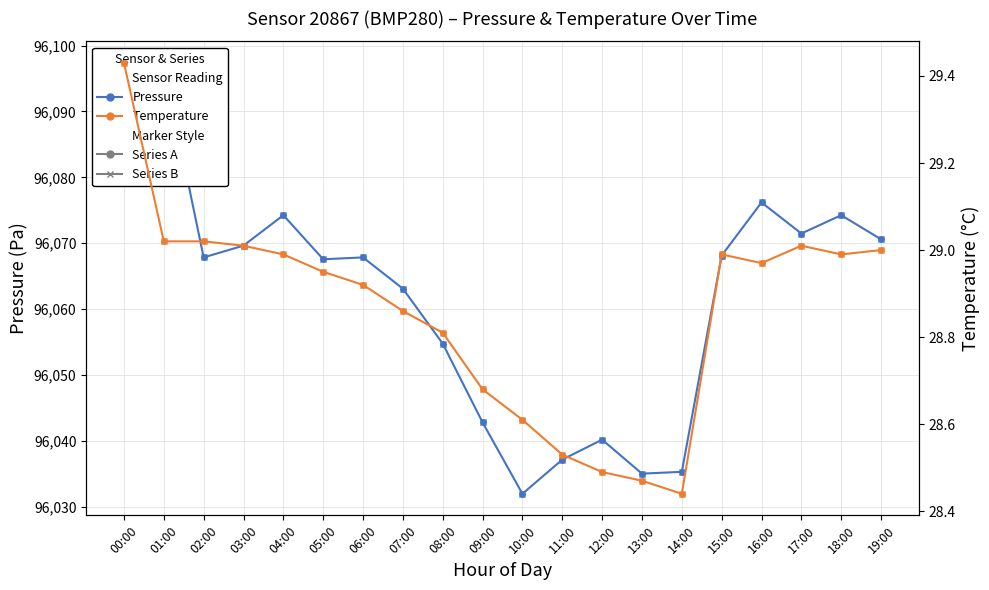

What is the average value of the temperature (series B) series?

28.9